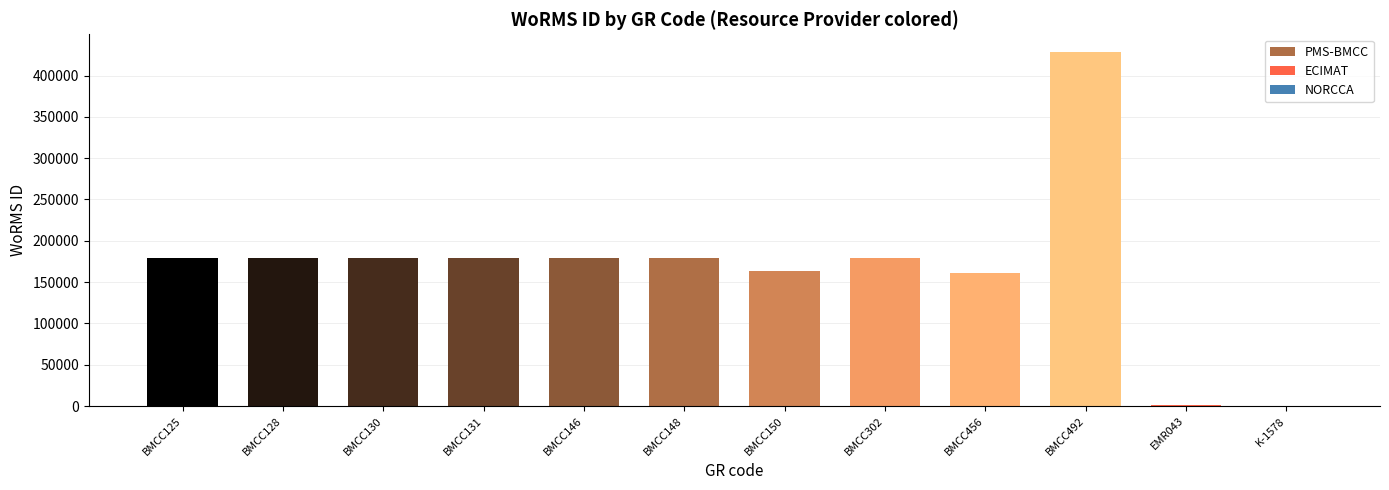

What is the ratio of the value at BMCC146 to the value at BMCC125?

1.0